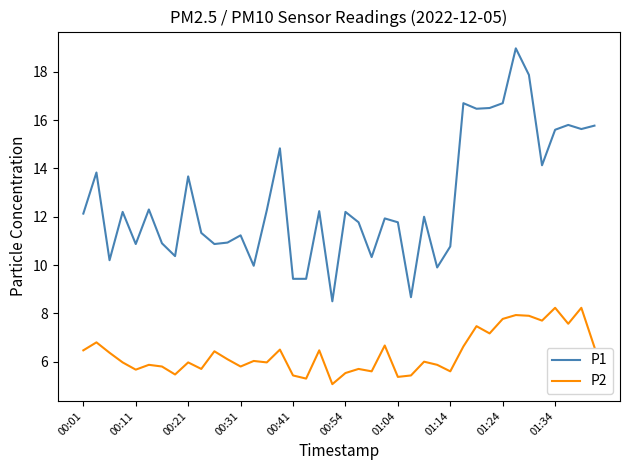

Which series has the largest total across all categories?

P1